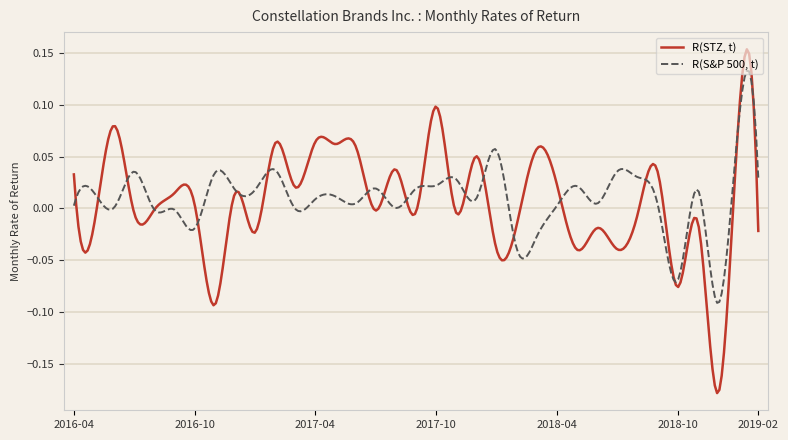

Rank the series by their maximum value, from highest to lowest.

R(STZ, t), R(S&P 500, t)